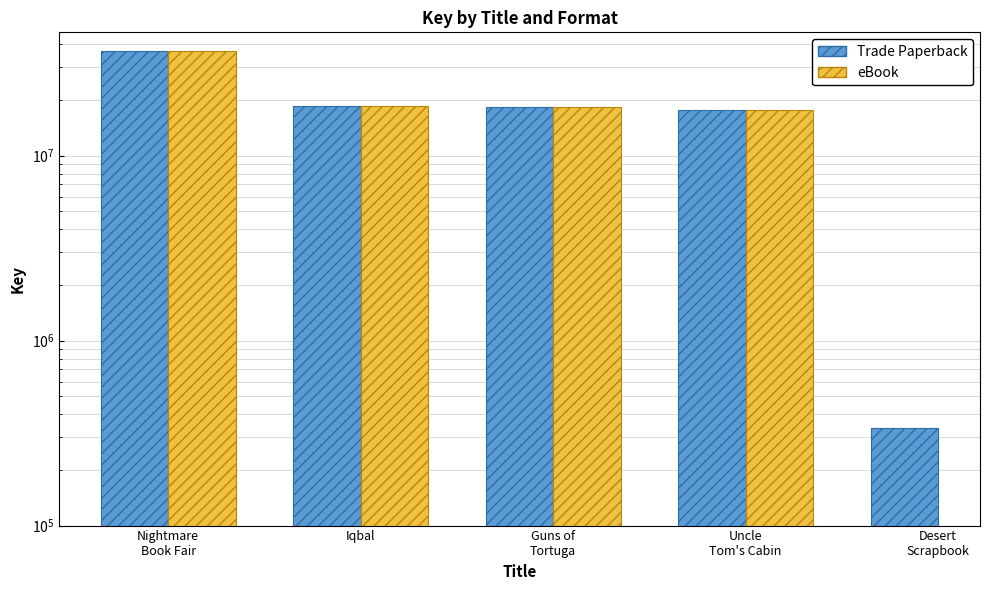

Is it true that Trade Paperback equals 18586620.0 at Iqbal?

True